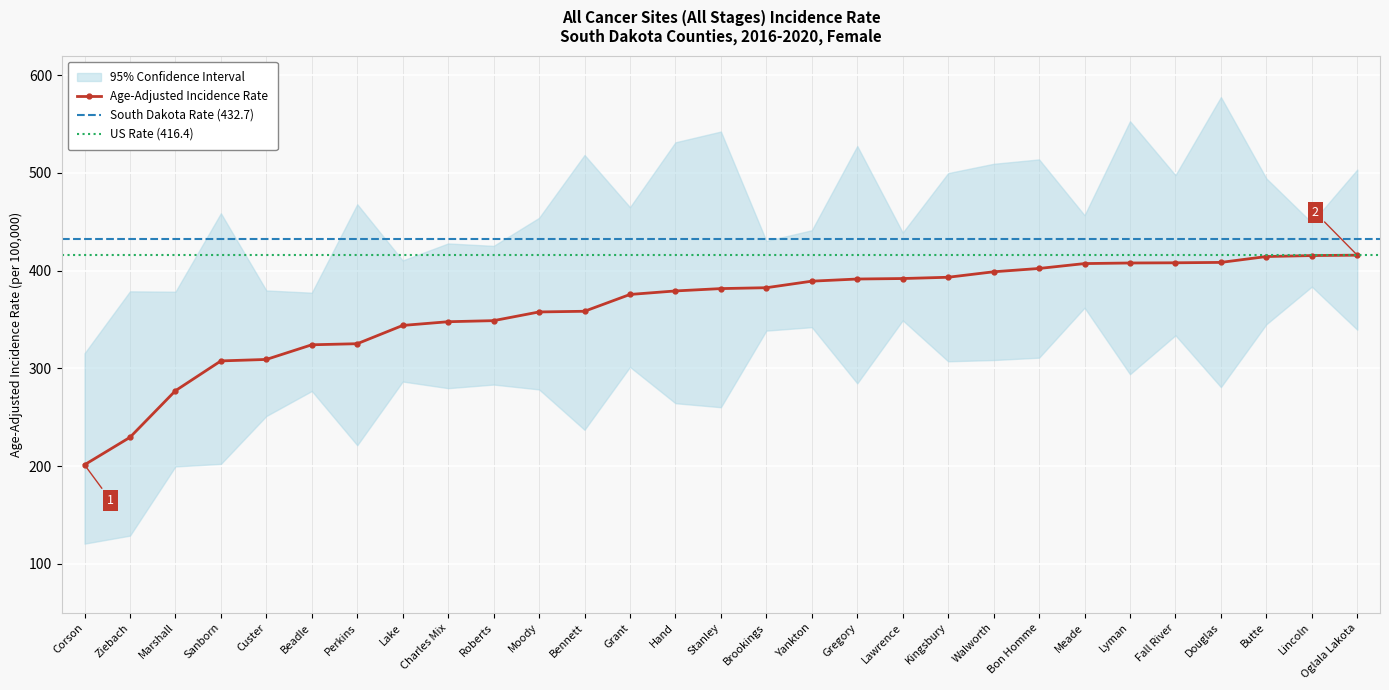

In Upper 95% CI, how many points are higher than both neighbors (excluding endpoints)?

10